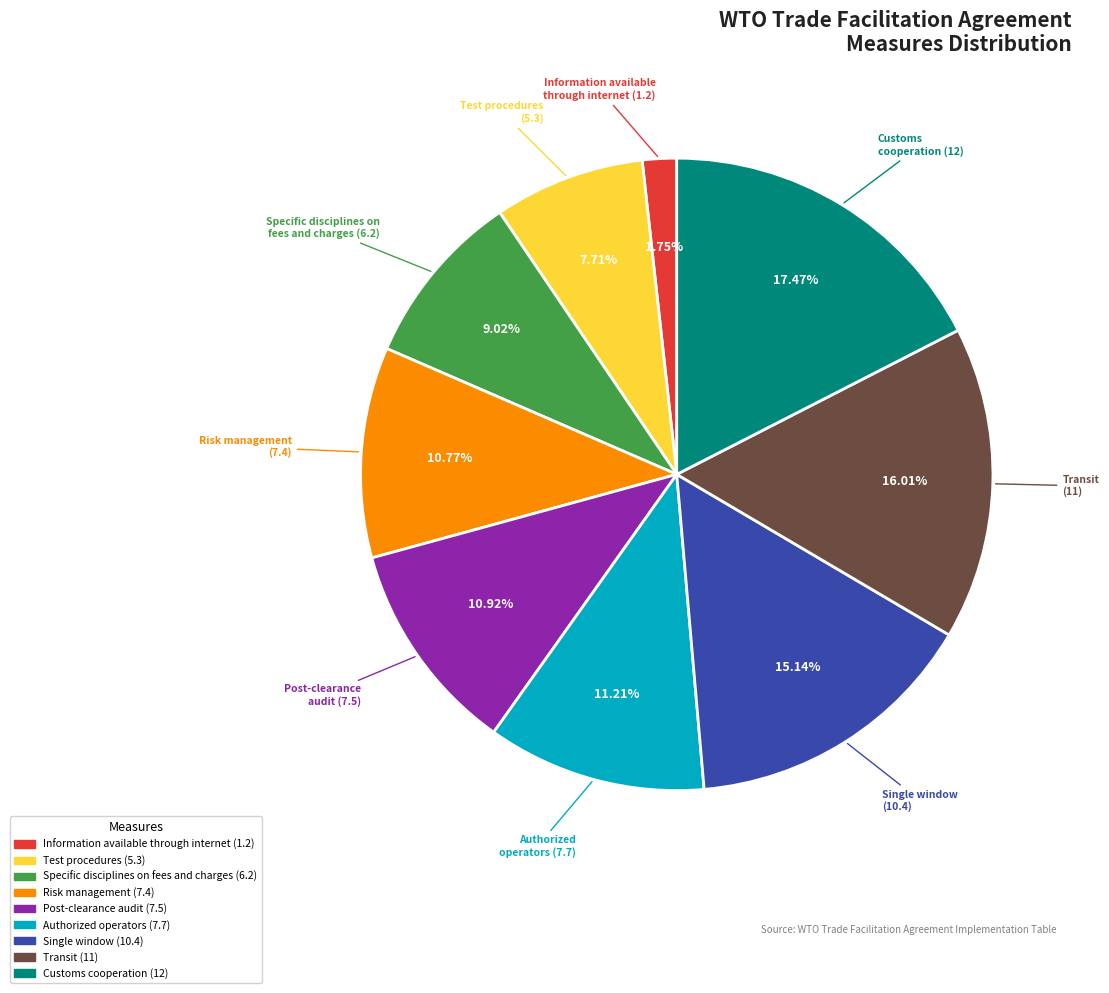

What is the ratio of the value at Customs cooperation (12) to the value at Test procedures (5.3)?

2.3